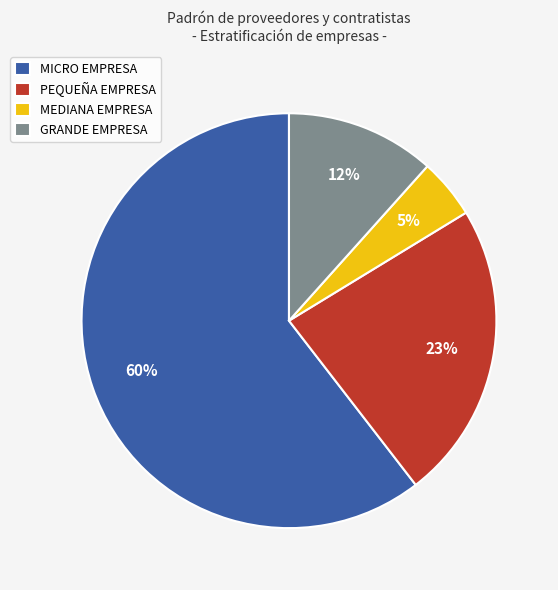

How many slices are in this pie chart?

4